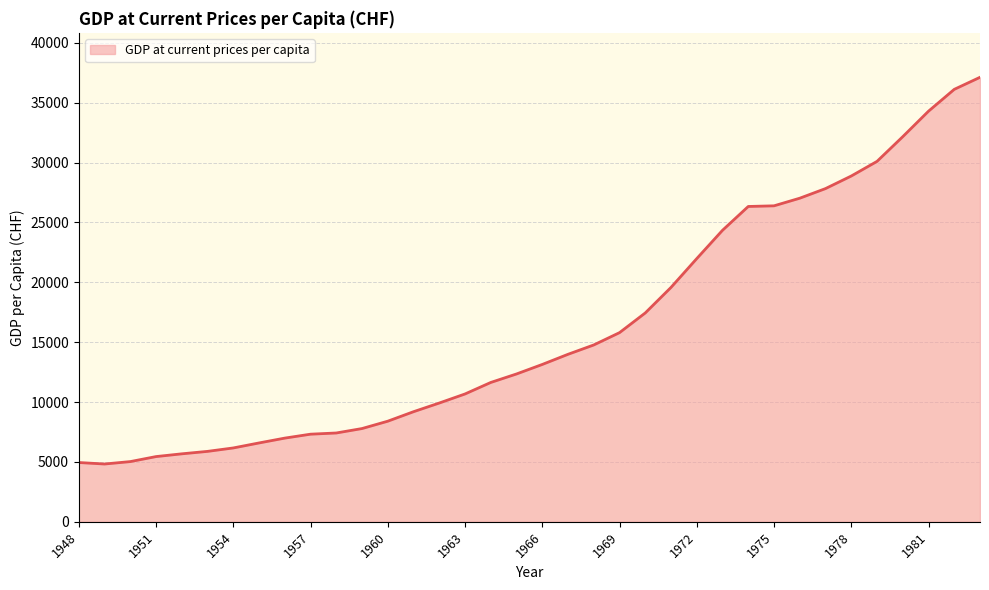

What is the sum of all values?

583579.9